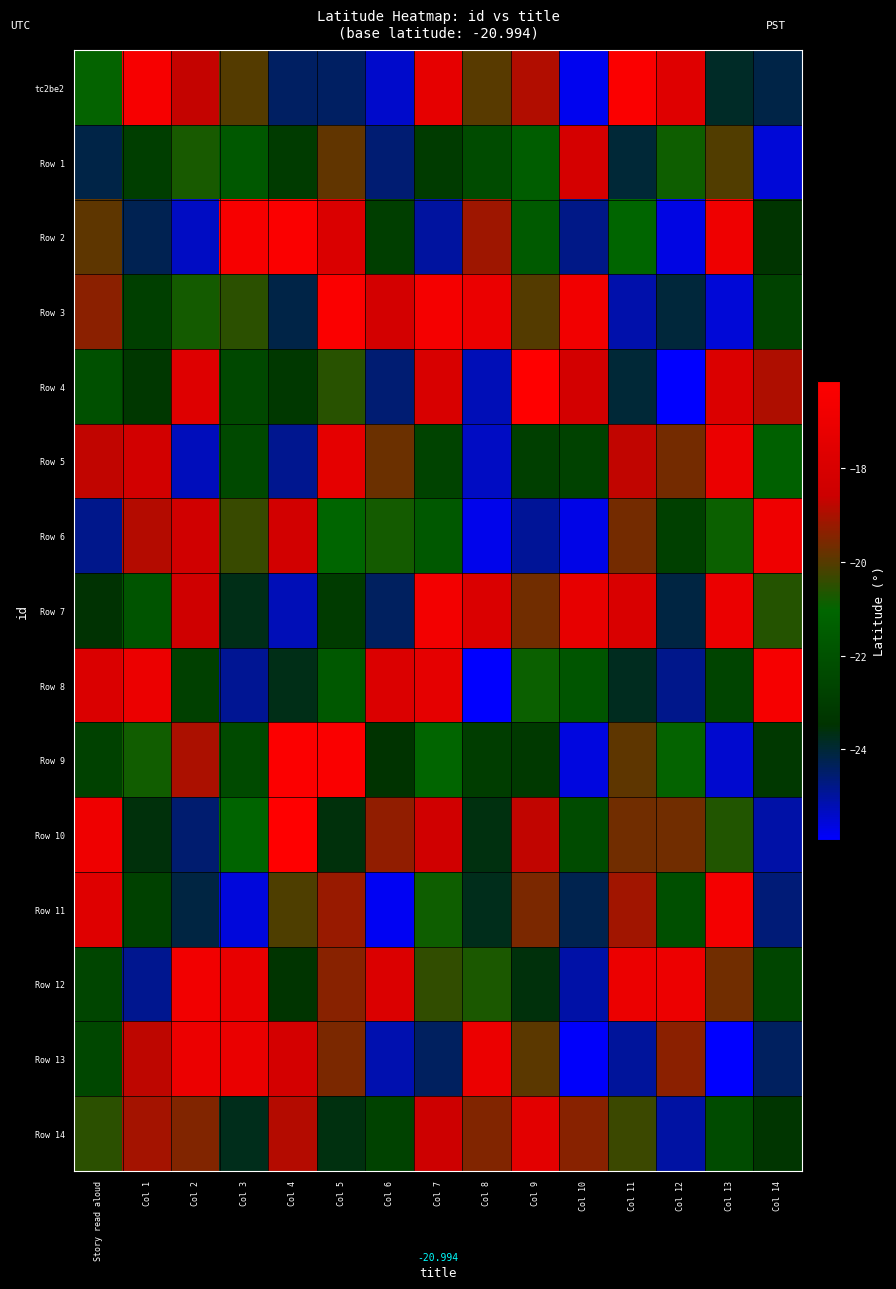

What is the average value of the Row 11 series?

-21.7